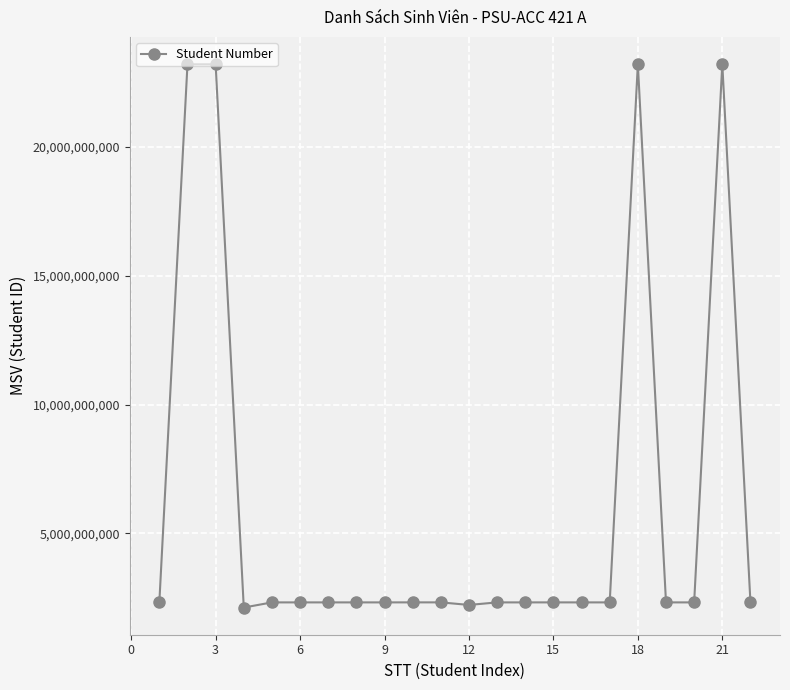

What is the sum of all values?

134288012698